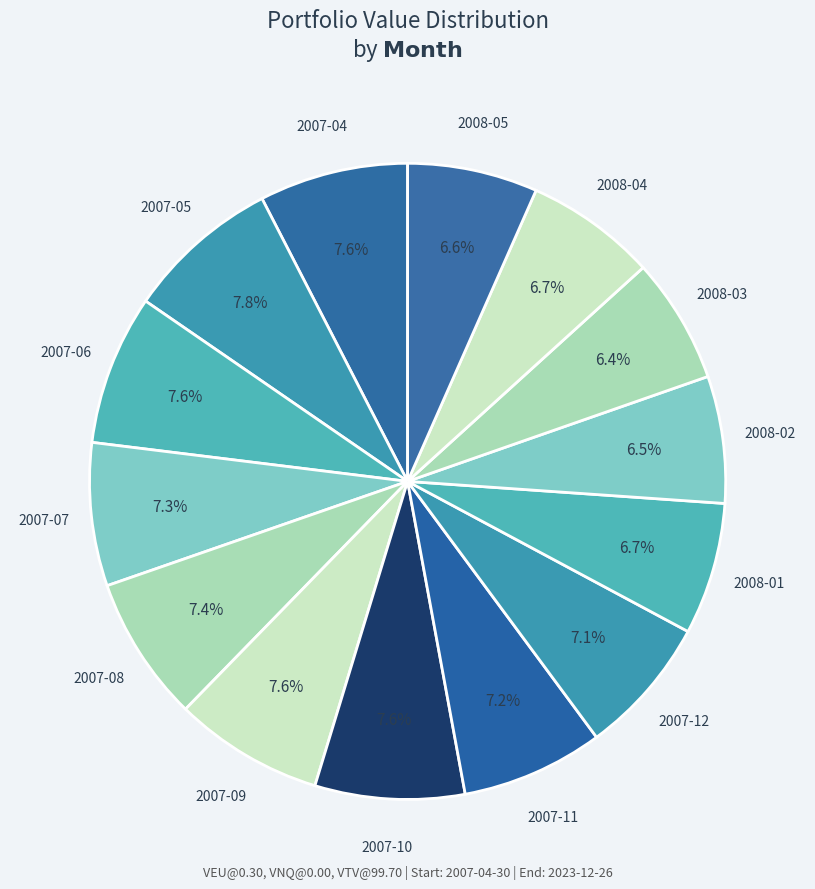

Approximately how many times larger is the value at 2008-02 compared to 2007-11?

0.9